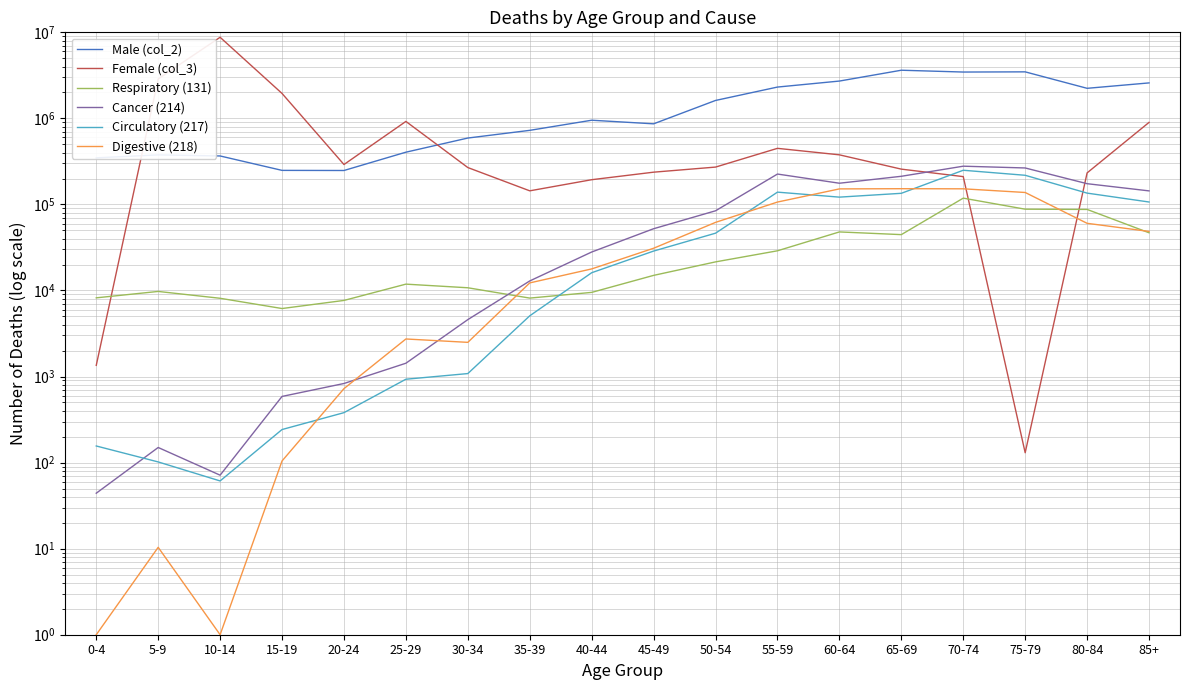

How many lines are shown in the chart?

6